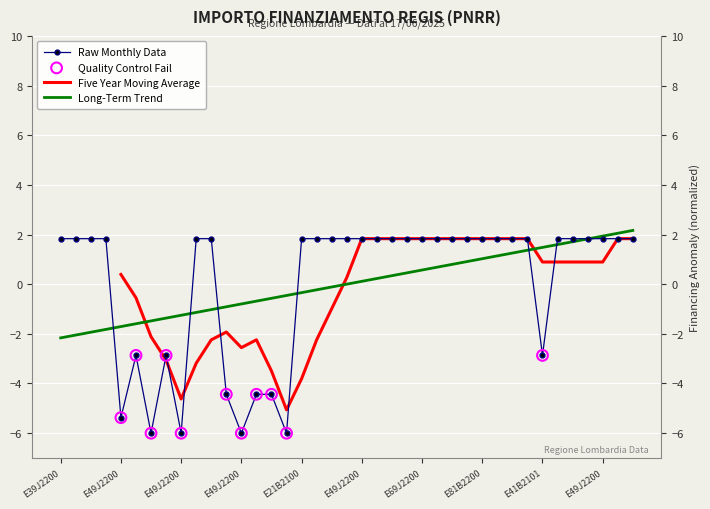

Which has a higher value, E41B22000560006 or E49J22007910006?

E41B22000560006